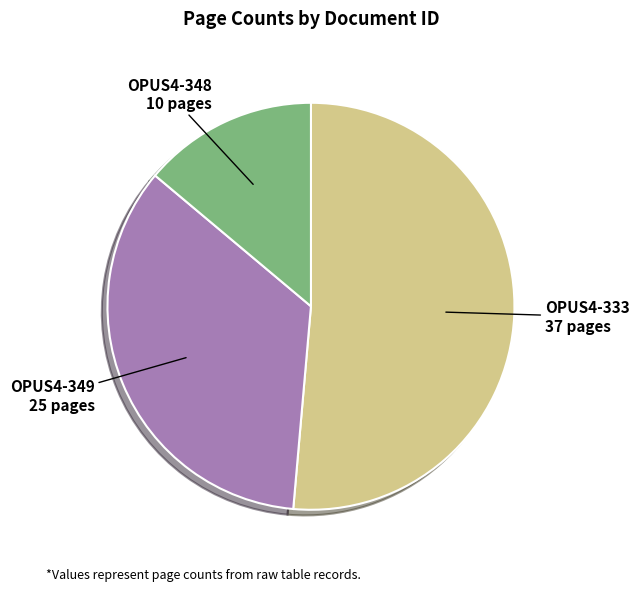

Does any single category account for the majority?

Yes